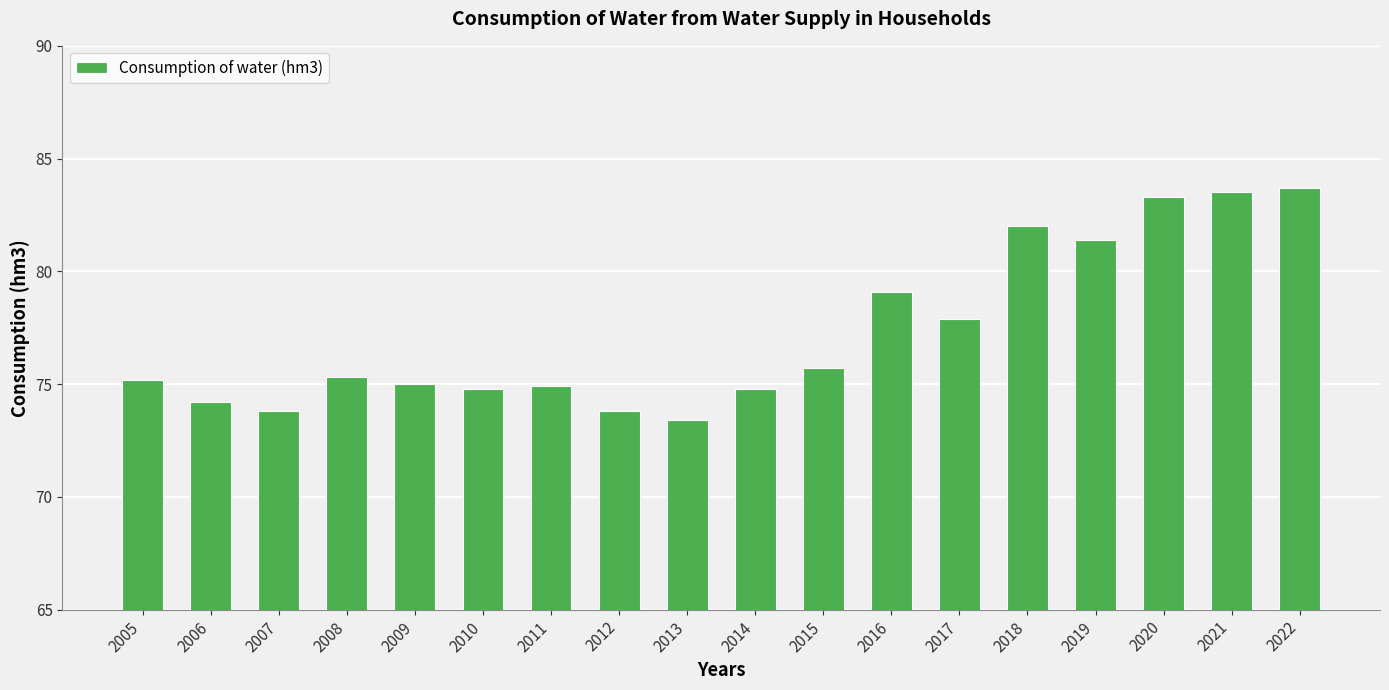

What is the smallest value displayed?

73.4